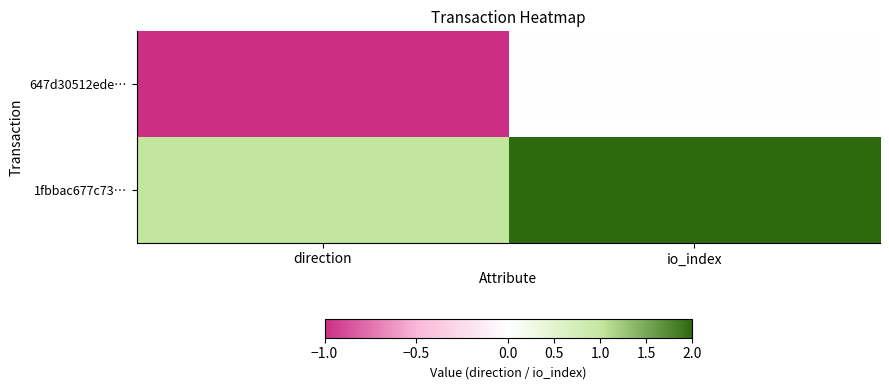

At how many categories does at least one series exceed 0?

2